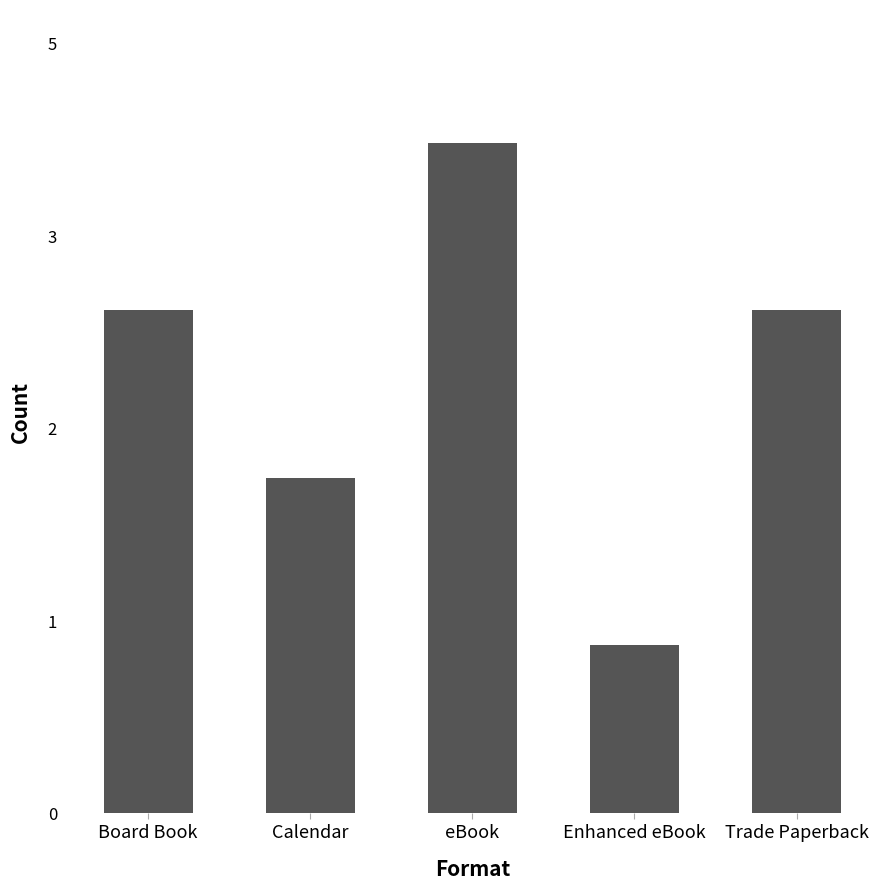

What is the minimum value shown in the chart?

1